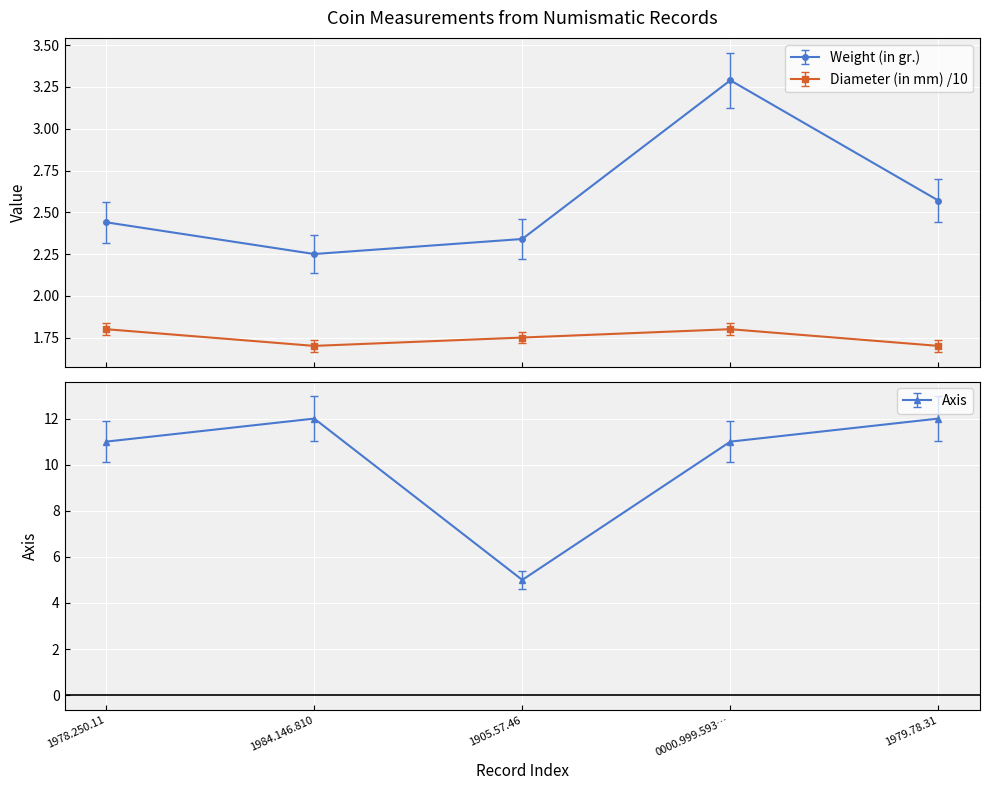

How many lines are shown in the chart?

3